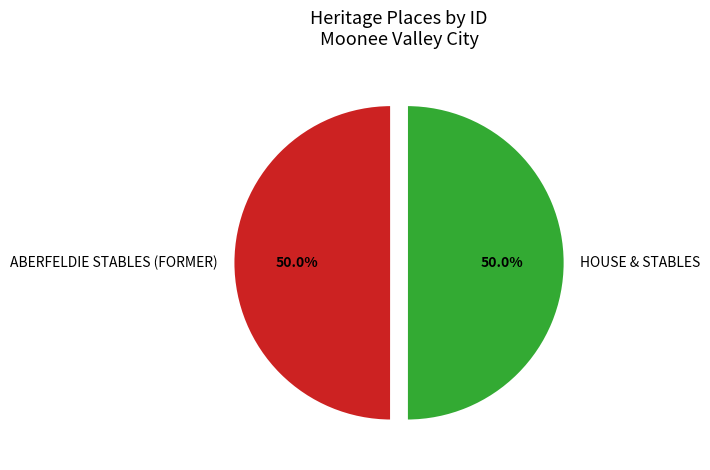

Do ABERFELDIE STABLES (FORMER) and HOUSE & STABLES together represent more than half of the pie?

Yes